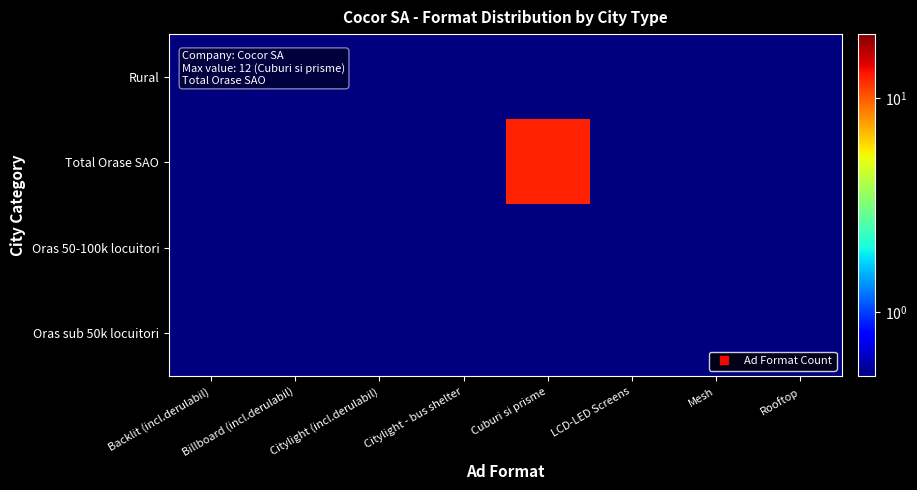

Reading left to right, list all the values displayed in this chart.

Rural: Backlit (incl.derulabil)=0.5	Billboard (incl.derulabil)=0.5	Citylight (incl.derulabil)=0.5	Citylight - bus shelter=0.5	Cuburi si prisme=0.5	LCD-LED Screens=0.5	Mesh=0.5	Rooftop=0.5
Total Orase SAO: Backlit (incl.derulabil)=0.5	Billboard (incl.derulabil)=0.5	Citylight (incl.derulabil)=0.5	Citylight - bus shelter=0.5	Cuburi si prisme=12.5	LCD-LED Screens=0.5	Mesh=0.5	Rooftop=0.5
Oras 50-100k locuitori: Backlit (incl.derulabil)=0.5	Billboard (incl.derulabil)=0.5	Citylight (incl.derulabil)=0.5	Citylight - bus shelter=0.5	Cuburi si prisme=0.5	LCD-LED Screens=0.5	Mesh=0.5	Rooftop=0.5
Oras sub 50k locuitori: Backlit (incl.derulabil)=0.5	Billboard (incl.derulabil)=0.5	Citylight (incl.derulabil)=0.5	Citylight - bus shelter=0.5	Cuburi si prisme=0.5	LCD-LED Screens=0.5	Mesh=0.5	Rooftop=0.5